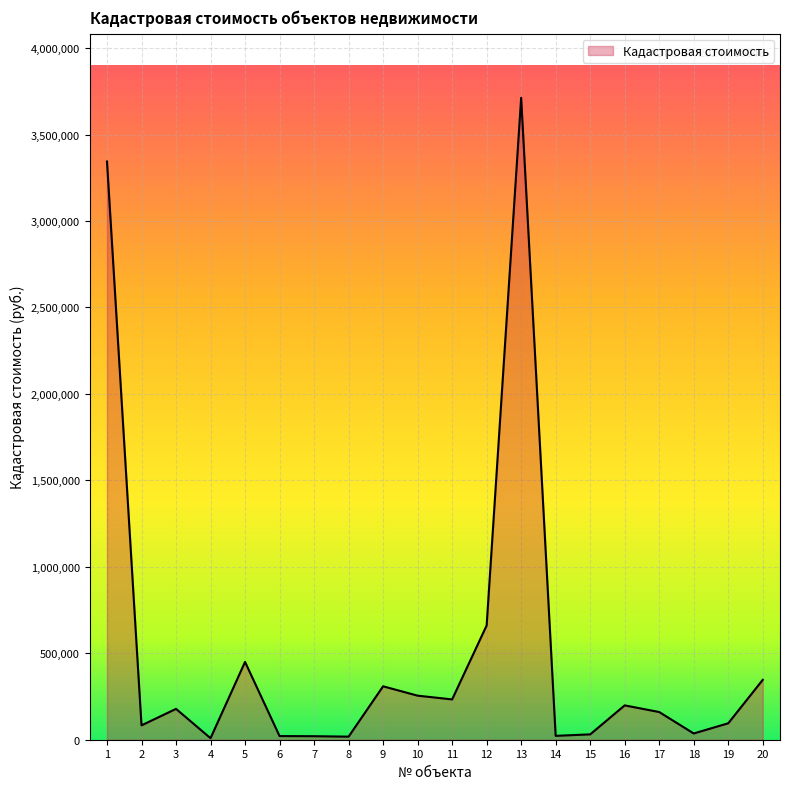

Between 12 and 10, which is larger?

12